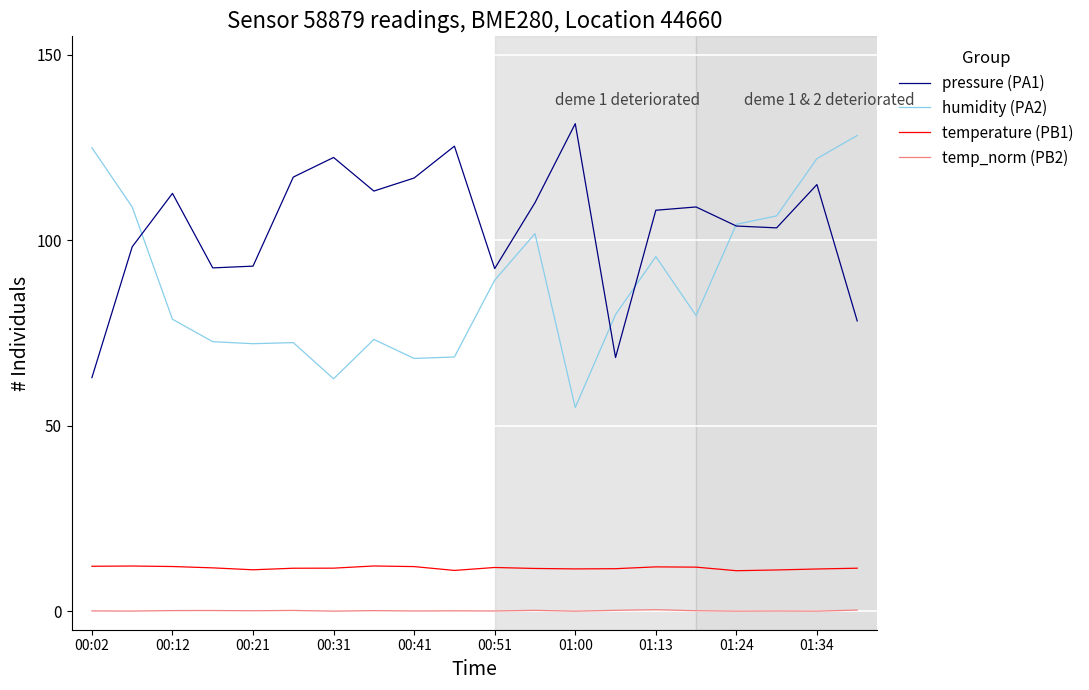

What are all the series names shown in the legend?

pressure (PA1), humidity (PA2), temperature (PB1), temp_norm (PB2)